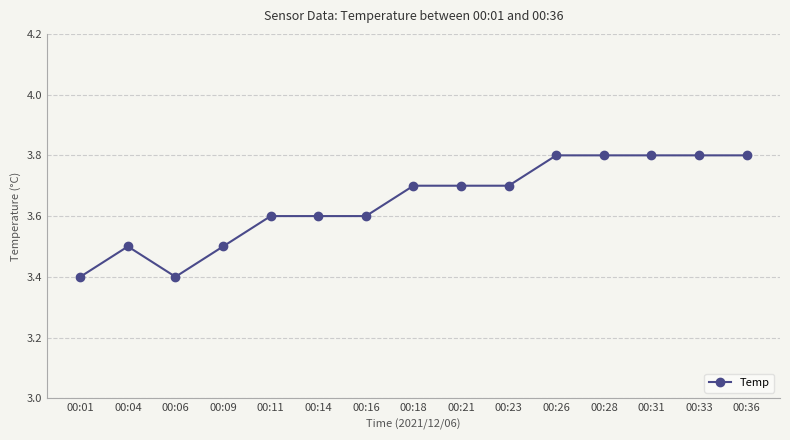

How many lines are shown in the chart?

1